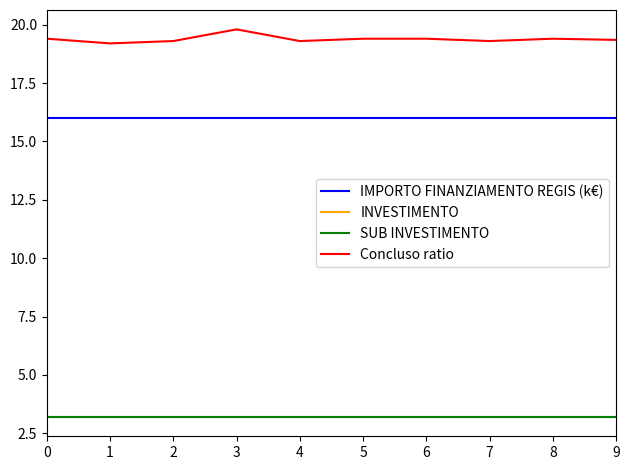

Which has a higher value, 3 or 0?

3